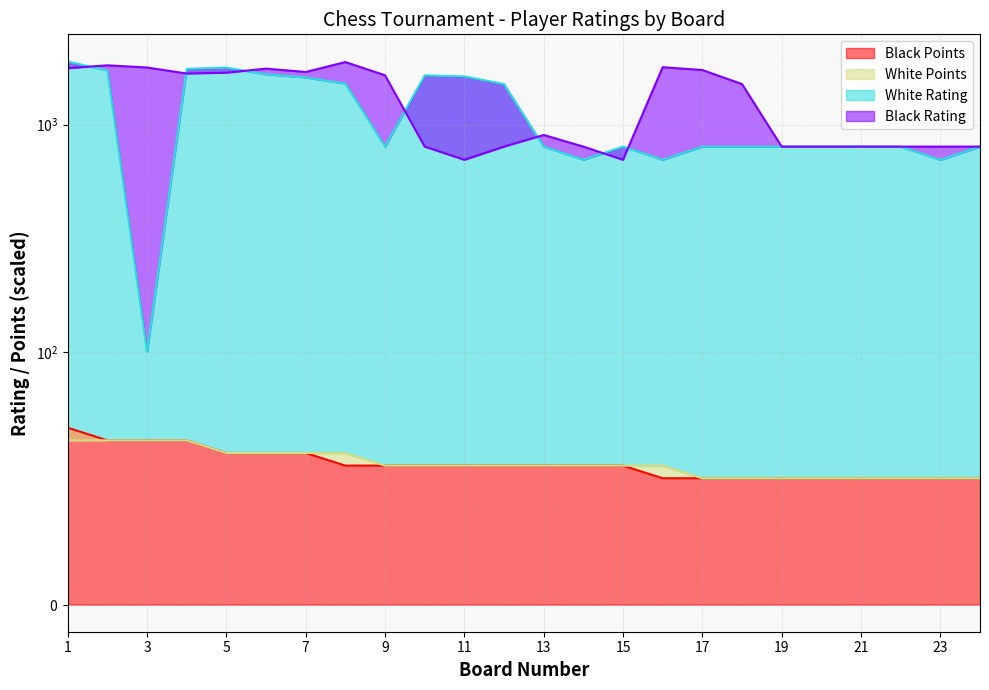

Which series has the largest range (max minus min)?

White Rating